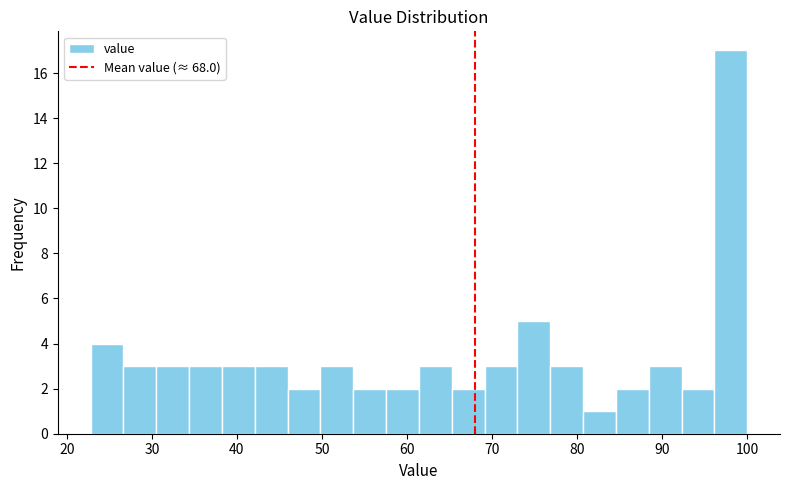

Around what value on the x-axis is the tallest bar? Give the approximate position of its centre, as read against the axis.

98